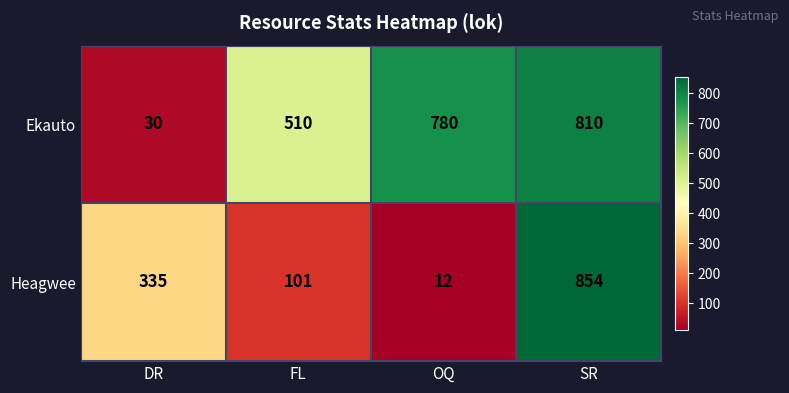

List the series in order of their peak value, lowest first.

Ekauto, Heagwee